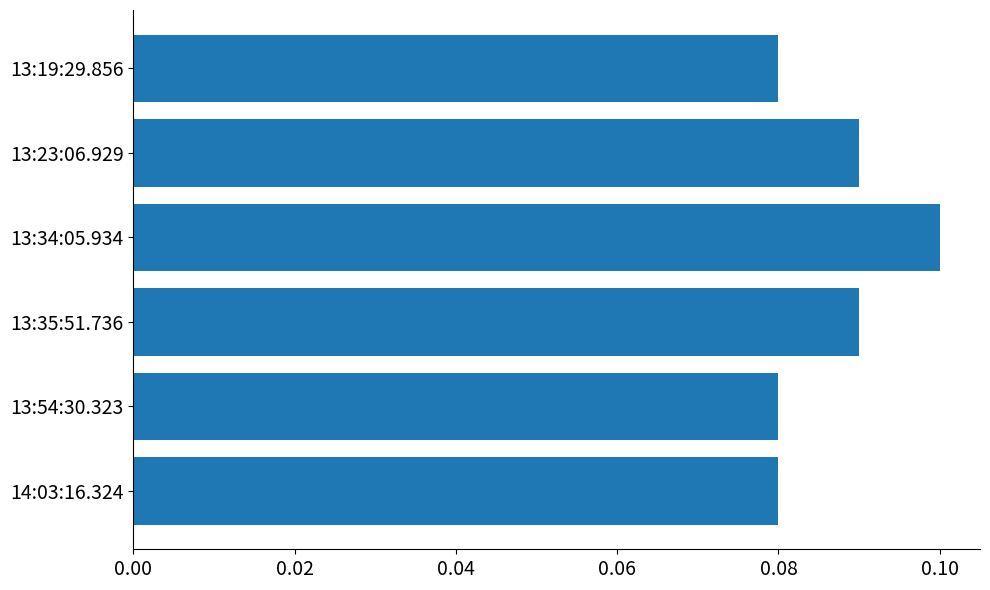

What is the sum of all values?

0.5